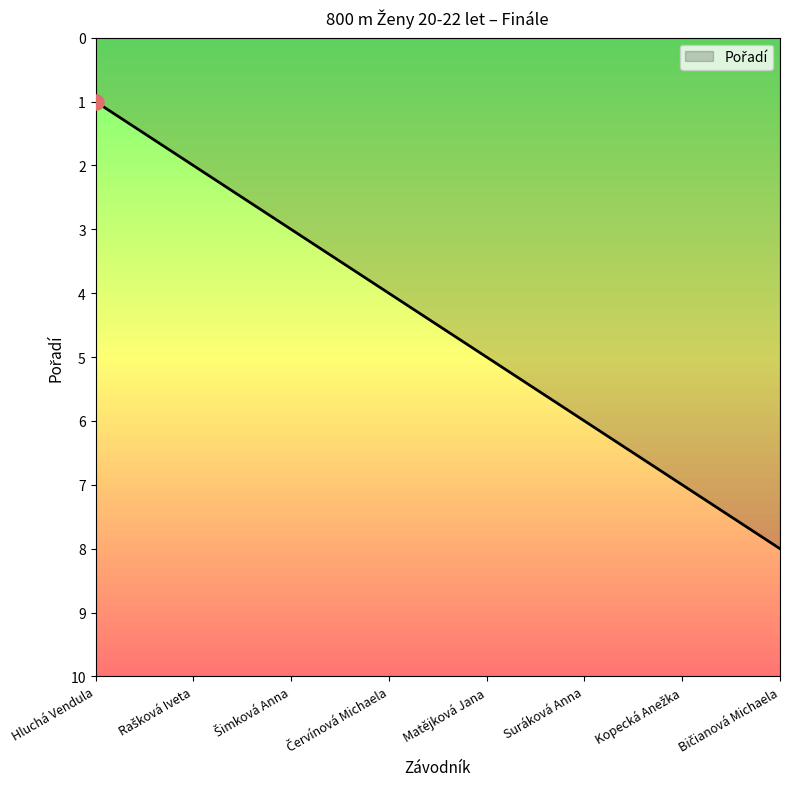

What is the maximum value shown in the chart?

8